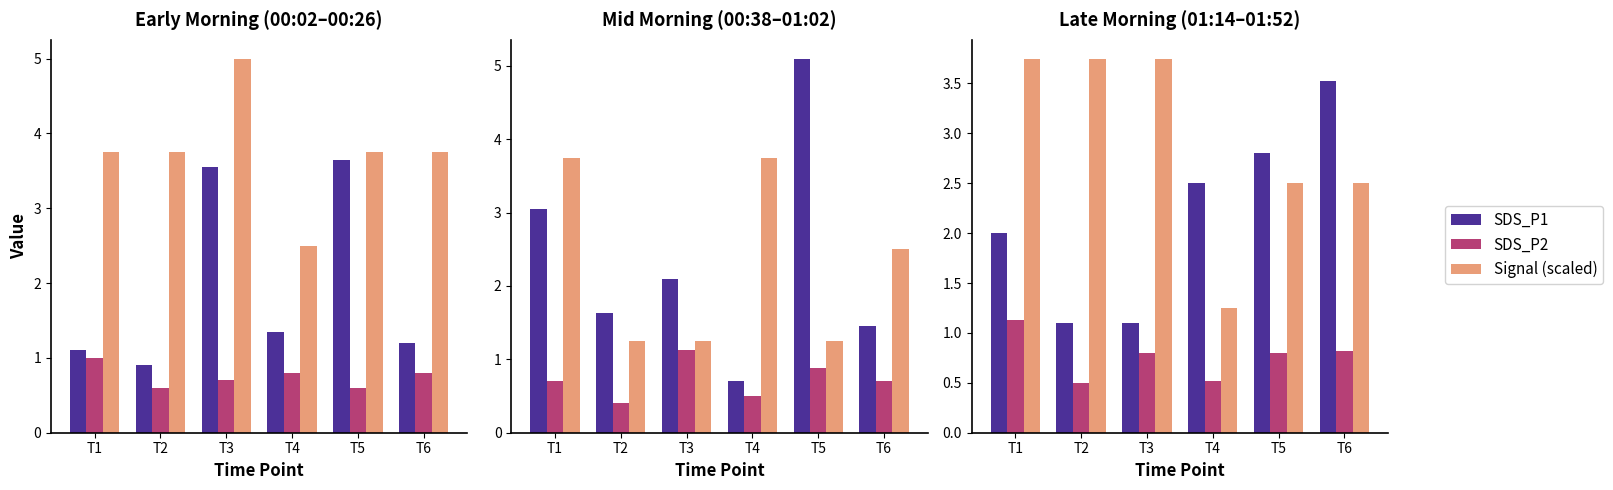

What is the total value across all series at T1?

6.9